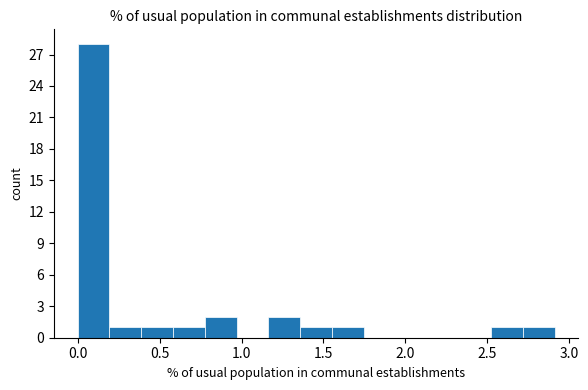

Read against the x-axis, roughly where is the centre of the tallest bar?

0.10